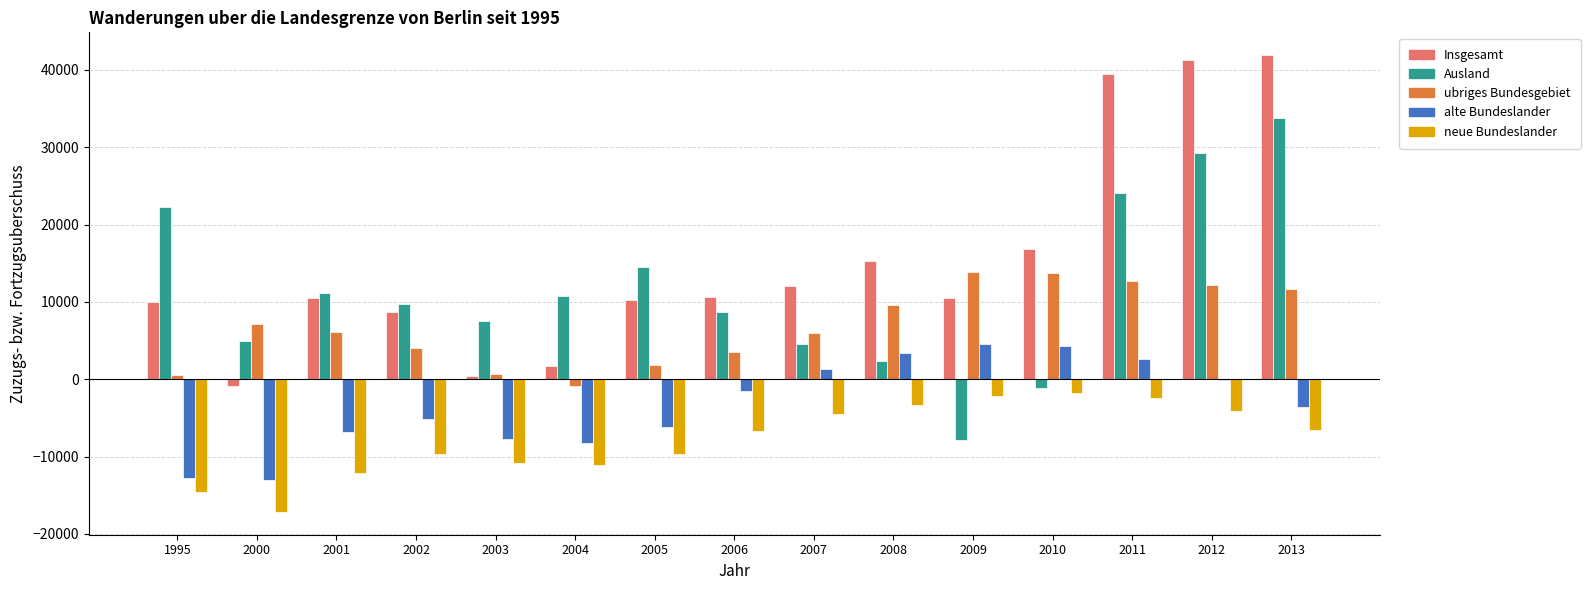

What is the sum of all ubriges Bundesgebiet values?

102772